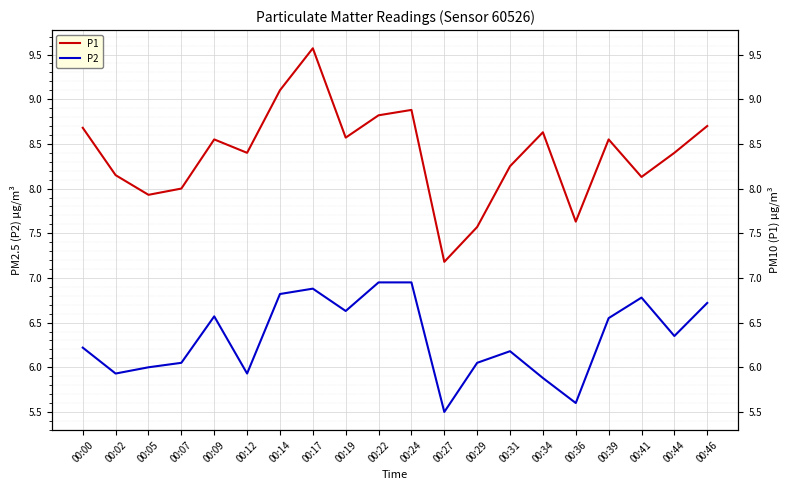

At which category does the chart reach its minimum across all series?

00:27